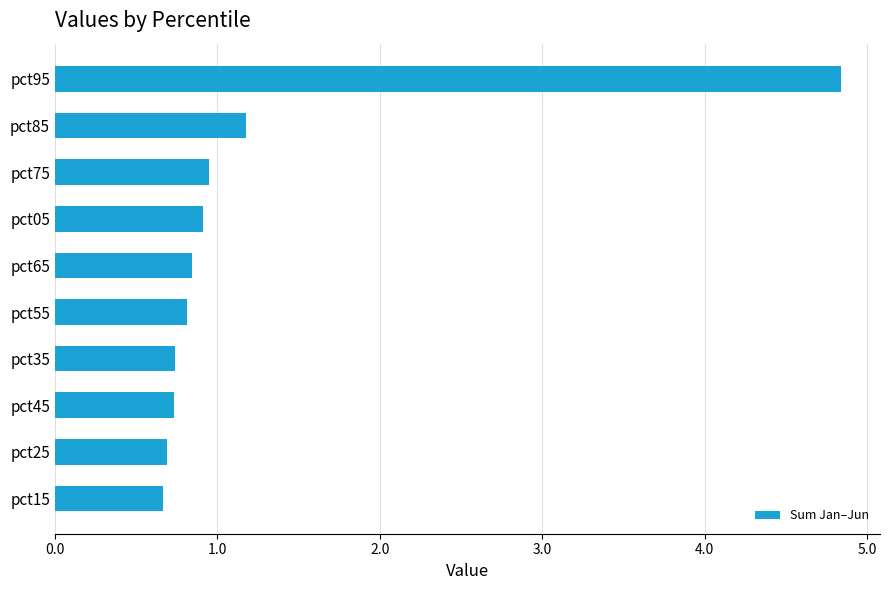

What is the difference between the second highest and minimum values?

0.5